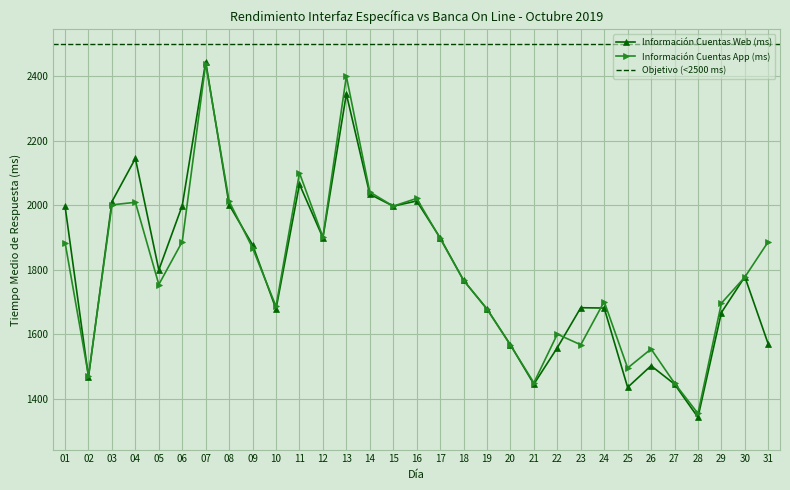

Rank the series by their maximum value, from lowest to highest.

Información Cuentas App (ms), Información Cuentas Web (ms)